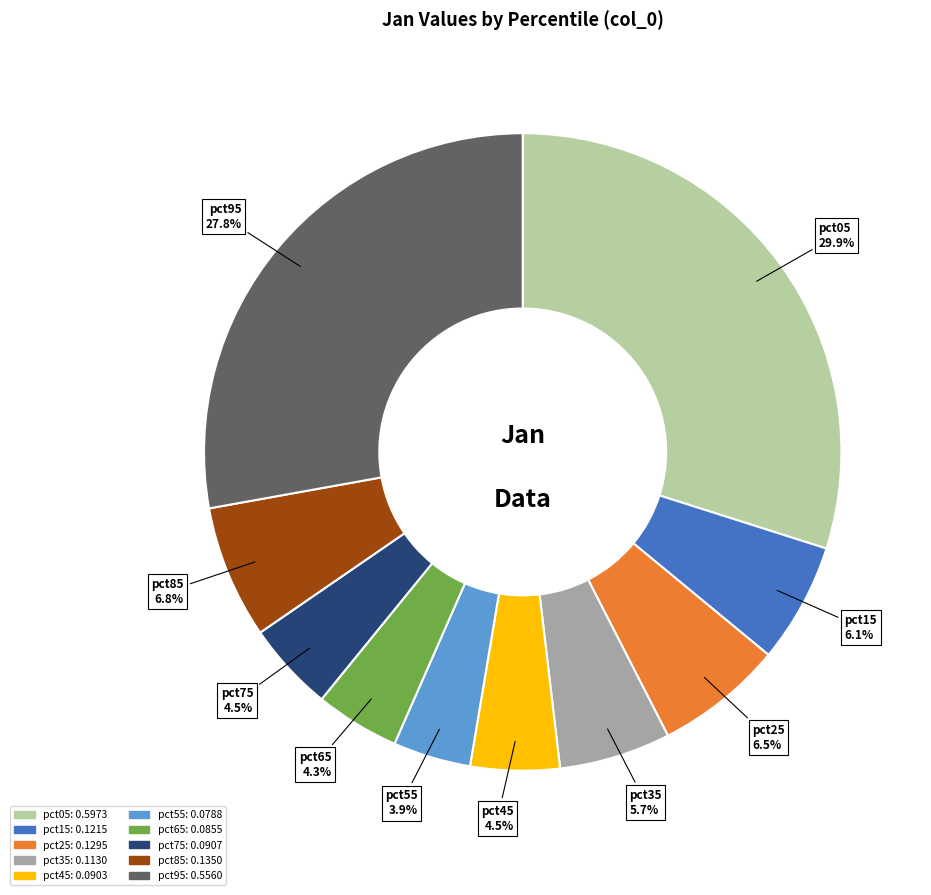

What is the total percentage of pct15 and pct65?

10.4%